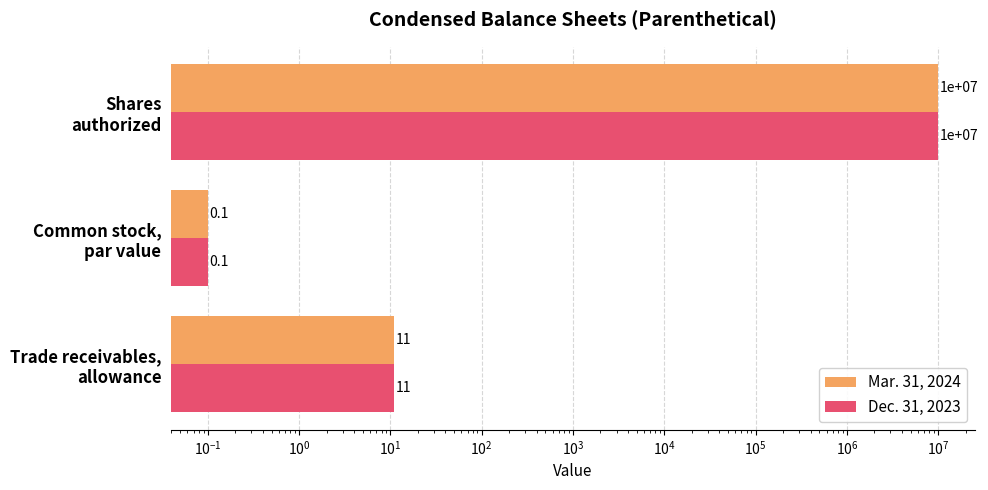

Which series has the largest range (max minus min)?

Mar. 31, 2024